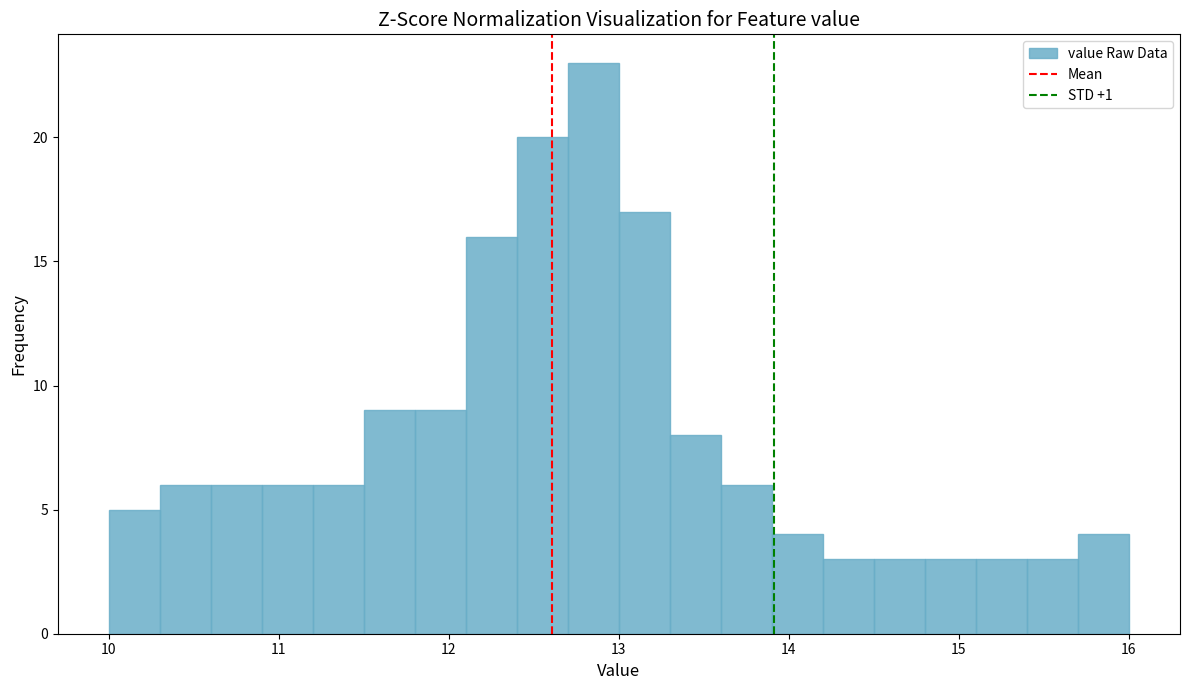

Read against the x-axis, roughly where is the centre of the tallest bar?

12.9